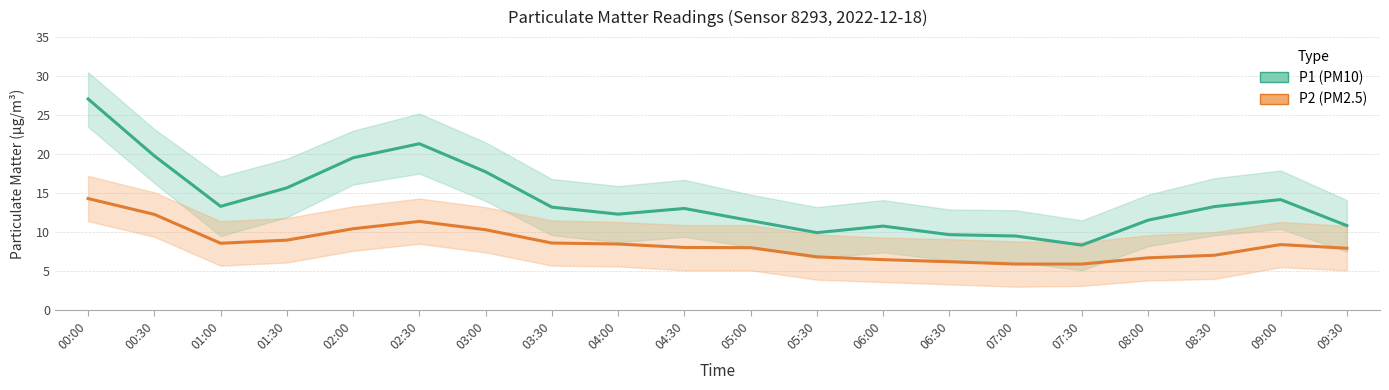

What value does the P2 (PM2.5) series have at 07:30?

5.9